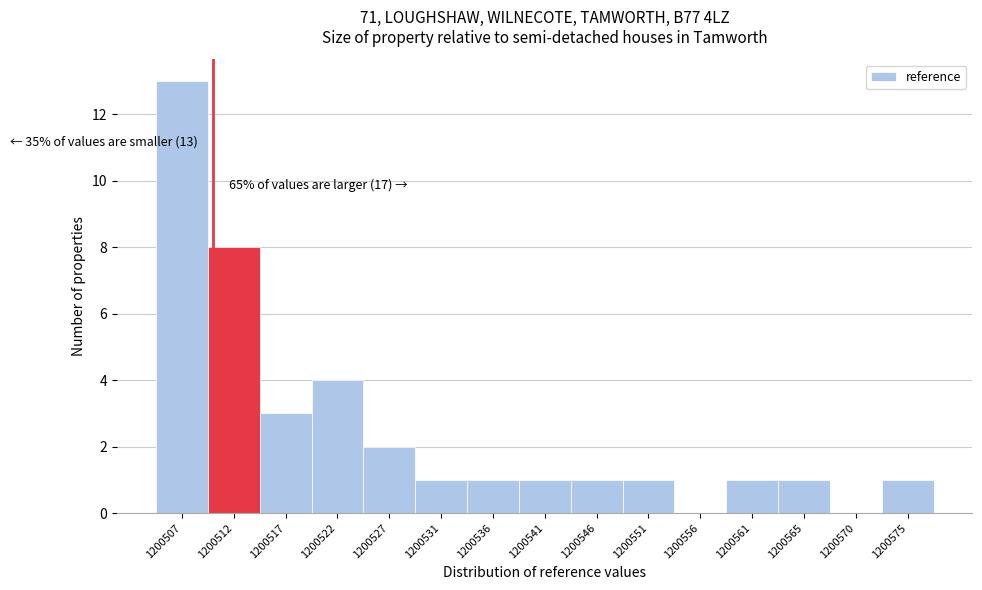

Reading left to right, extract all data points from this chart.

1200507=13	1200512=8	1200517=3	1200522=4	1200527=2	1200531=1	1200536=1	1200541=1	1200546=1	1200551=1	1200556=0	1200561=1	1200565=1	1200570=0	1200575=1